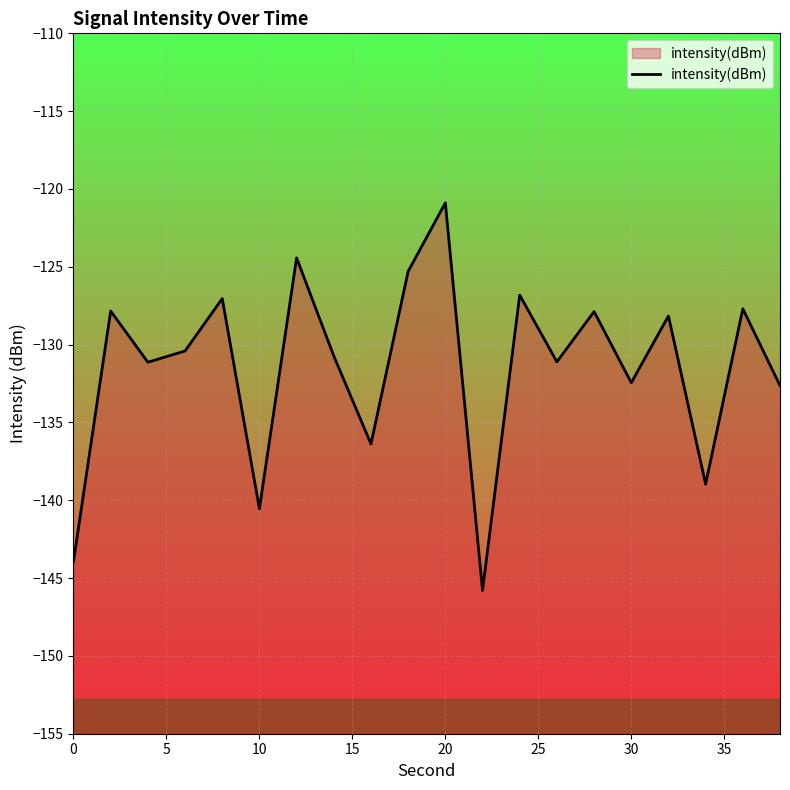

What is the greatest value displayed?

-120.9